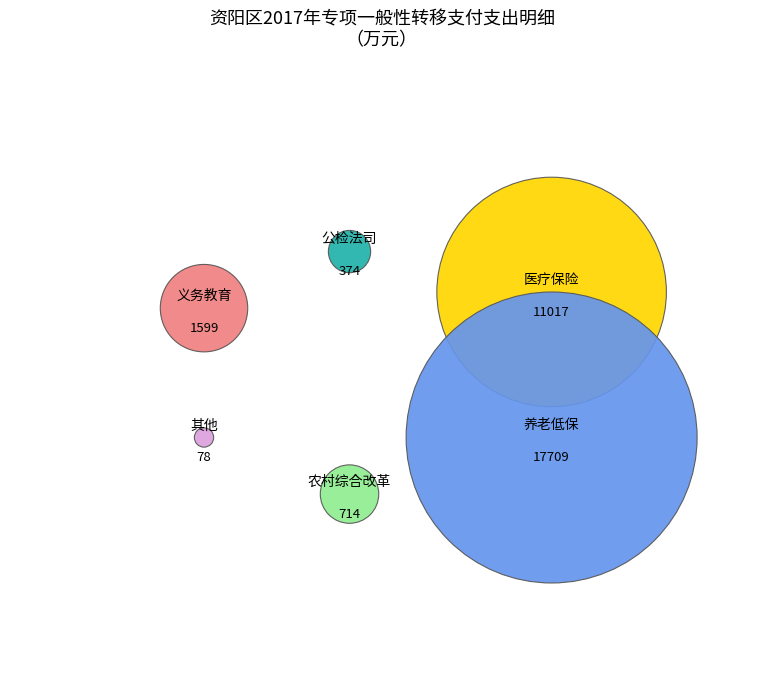

Rank the categories by value from lowest to highest.

六、其他专项一般性转移支付, 二、基层公检法司转移支付, 五、农村综合改革转移支付, 一、义务教育等转移支付, 三、新型农村合作医疗等转移支付, 四、基本养老保险和低保等转移支付